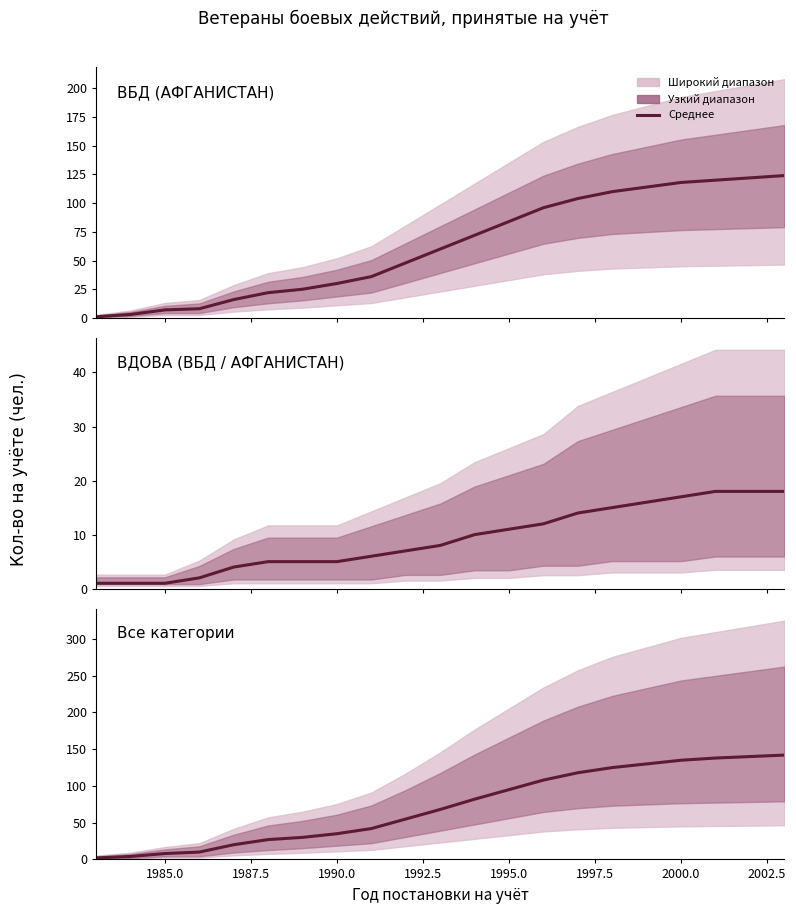

True or false: the data has more than 2 interior local peaks.

False